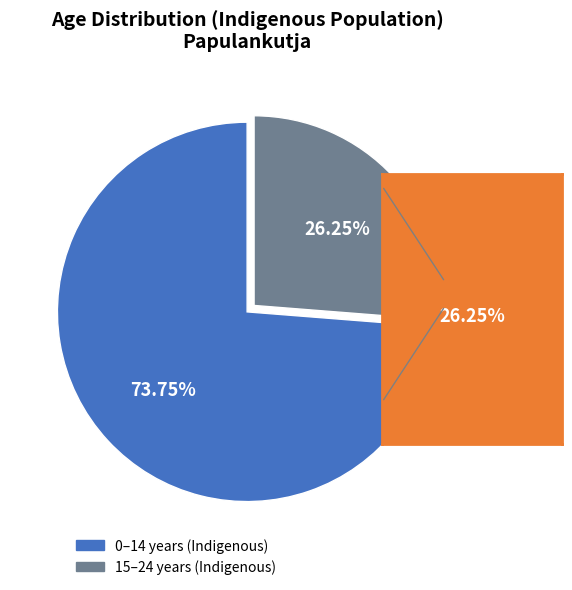

The 5-9 years slice represents 16% of the pie. True or false?

False